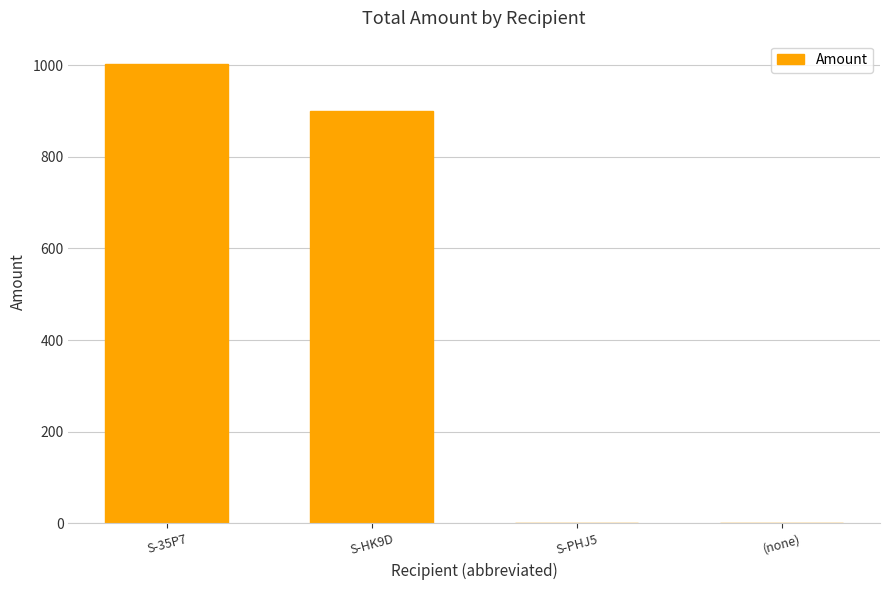

Count the number of data series in this chart.

1